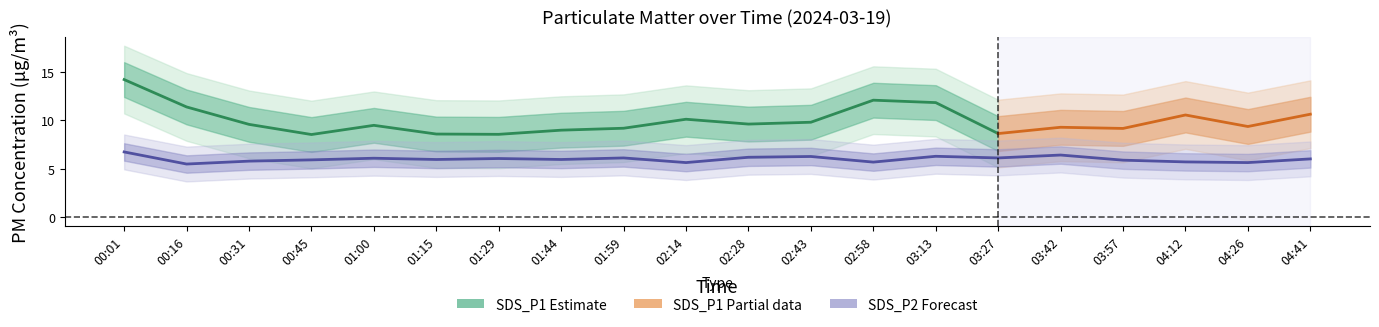

True or false: the data has more than 0 interior local peaks.

True